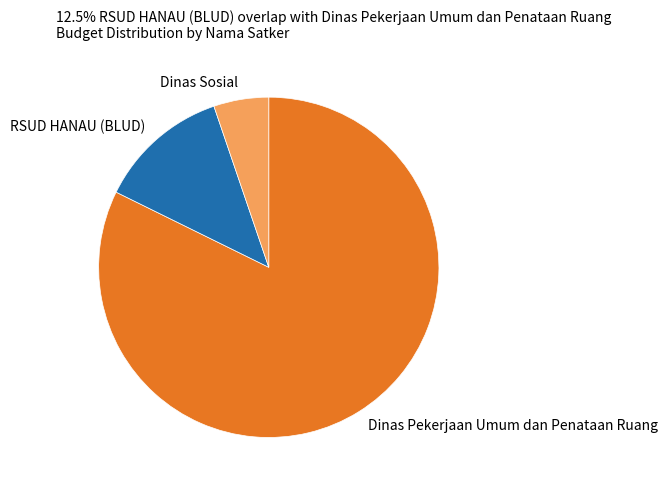

Which category accounts for the majority?

Dinas Pekerjaan Umum dan Penataan Ruang